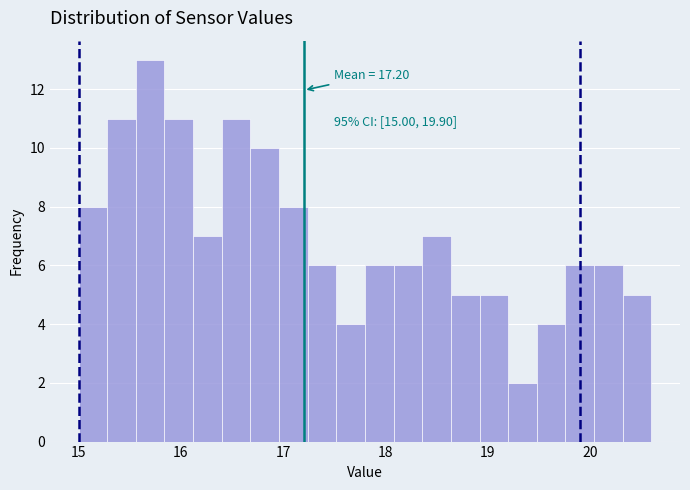

Around what value on the x-axis is the tallest bar? Give the approximate position of its centre, as read against the axis.

15.7